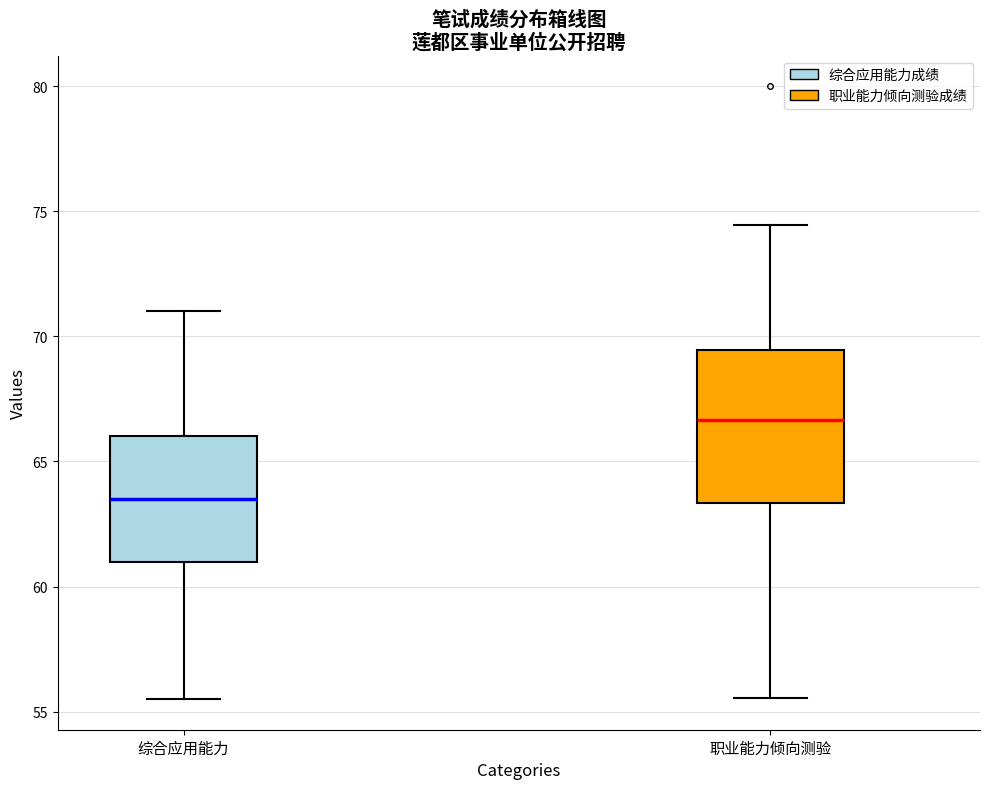

Where is the lower edge of the box for 职业能力倾向测验 on the y-axis? The values are not printed on the chart, so give them approximately, as read against the axis.

63.5